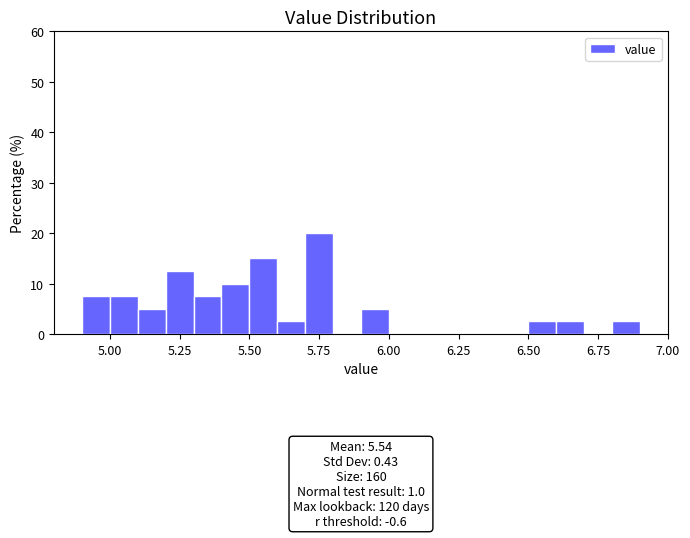

Around what value on the x-axis is the tallest bar? Give the approximate position of its centre, as read against the axis.

5.75